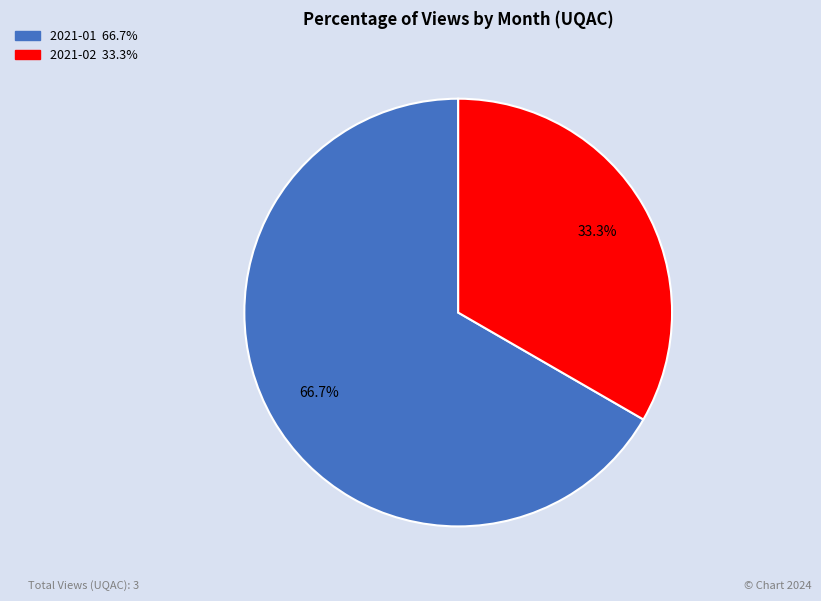

Rank the categories by value from lowest to highest.

2021-02, 2021-01